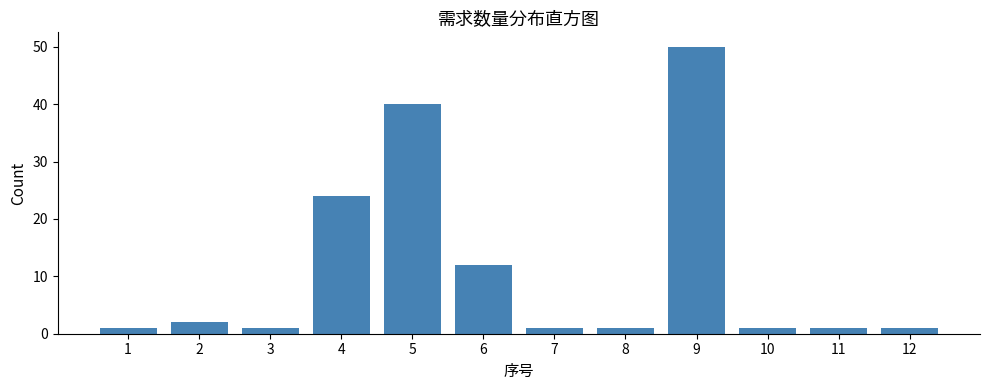

Reading left to right, list all the values displayed in this chart.

1	2	1	24	40	12	1	1	50	1	1	1